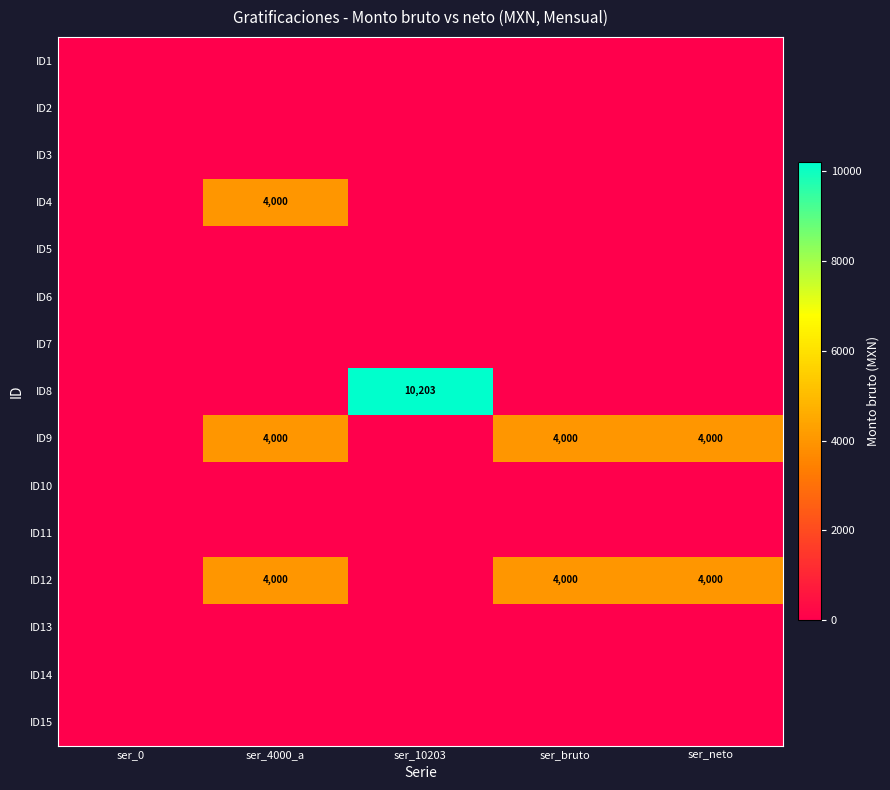

The value of ID12 at ser_4000_a is 4000. True or false?

True